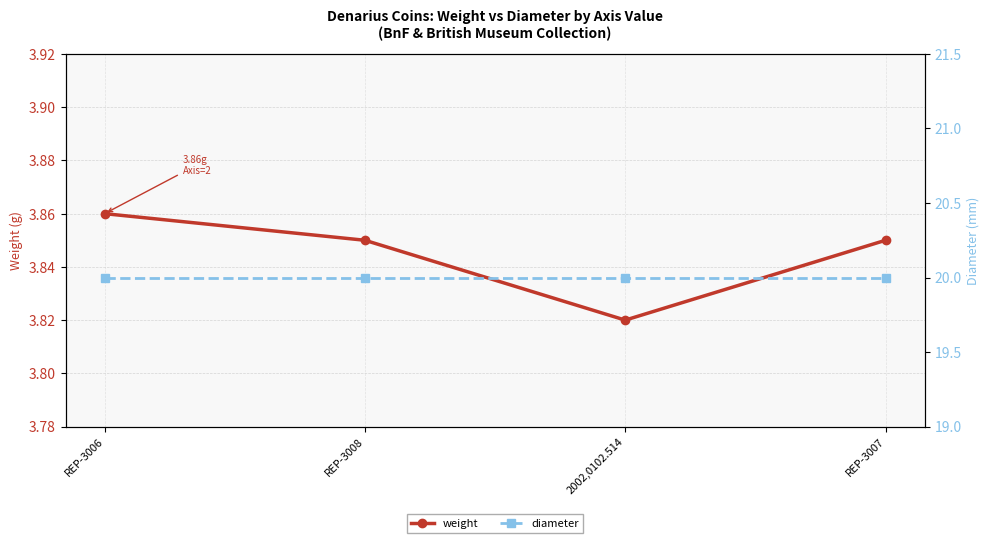

What is the sum of all weight values?

15.4